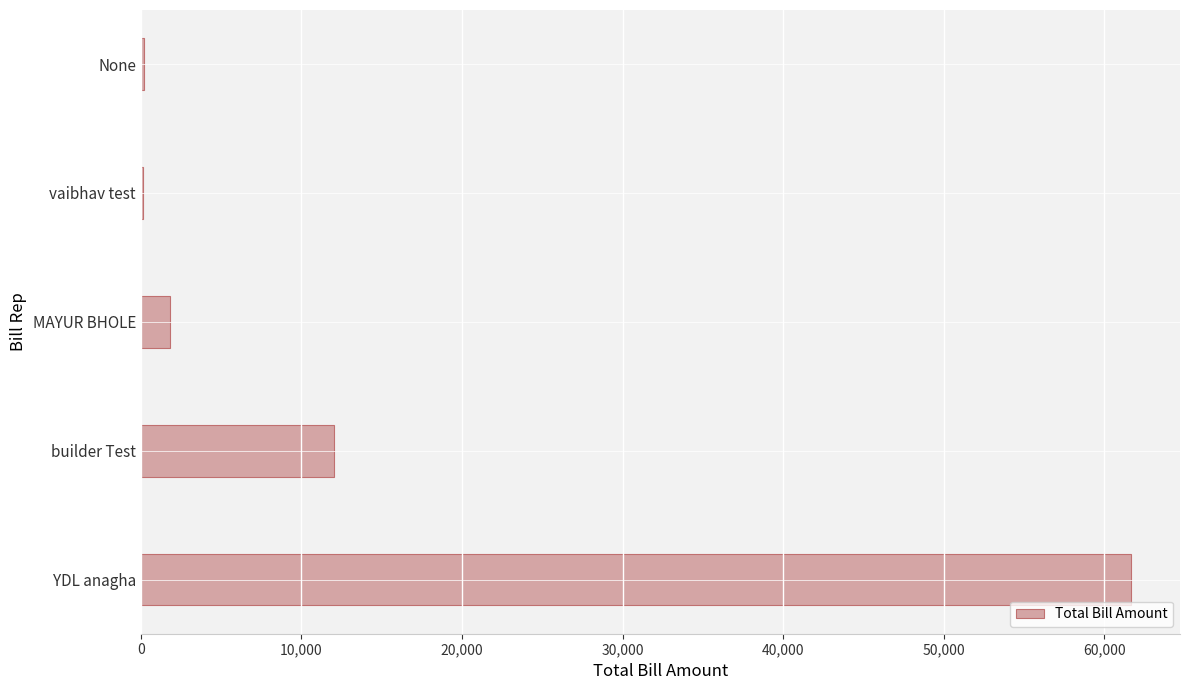

True or false: the data shows 61629.2 at YDL anagha.

True